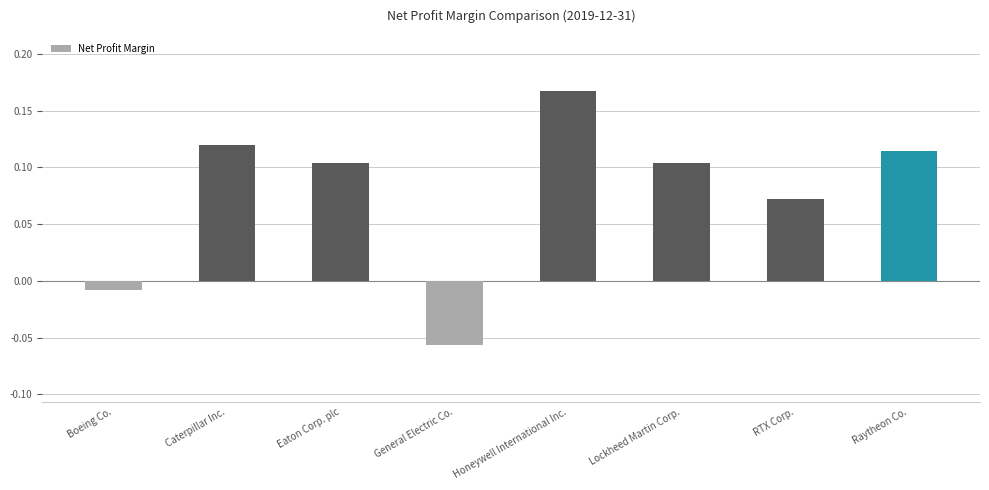

True or false: the data shows 0.0 at Eaton Corp. plc.

False